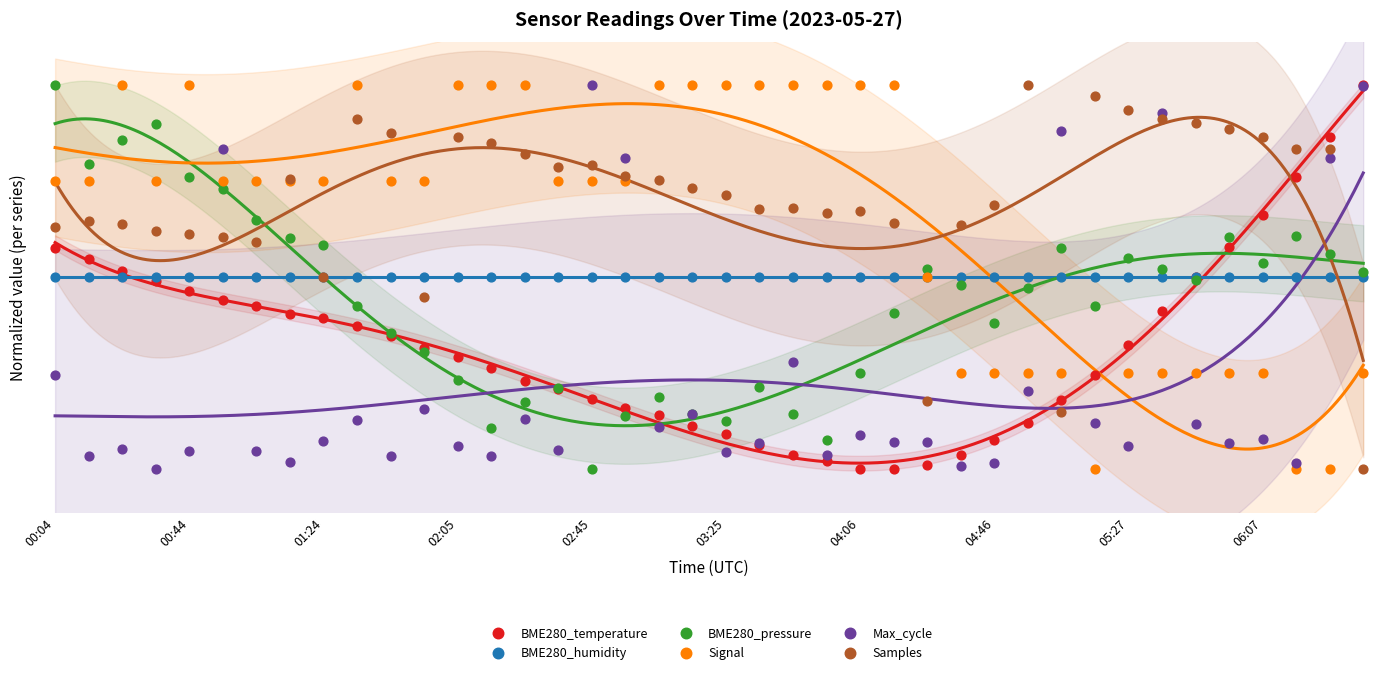

What are all the series names shown in the legend?

BME280_temperature, BME280_humidity, BME280_pressure, Signal, Max_cycle, Samples